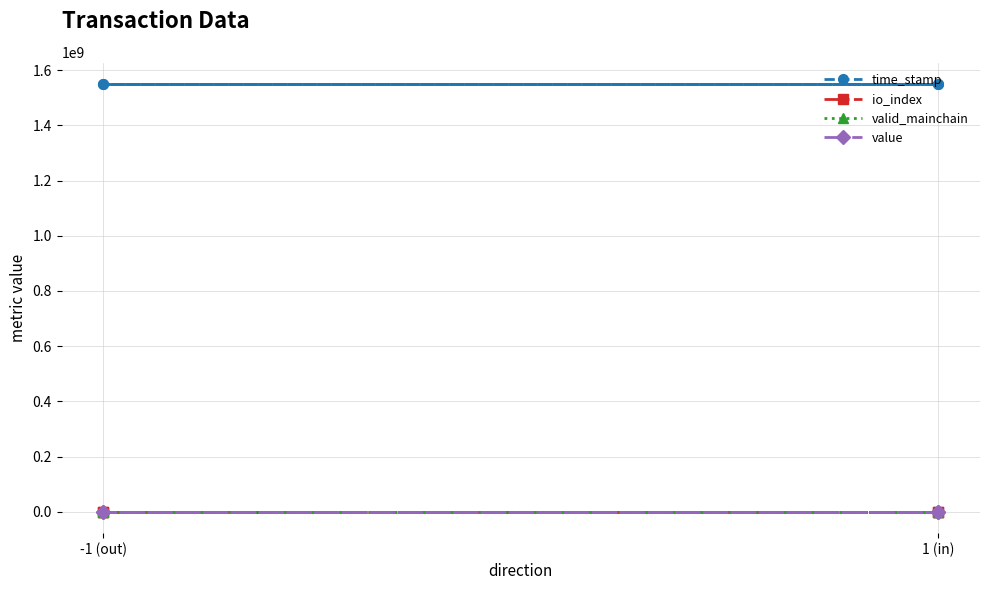

At which label does value reach its peak?

-1 (out)